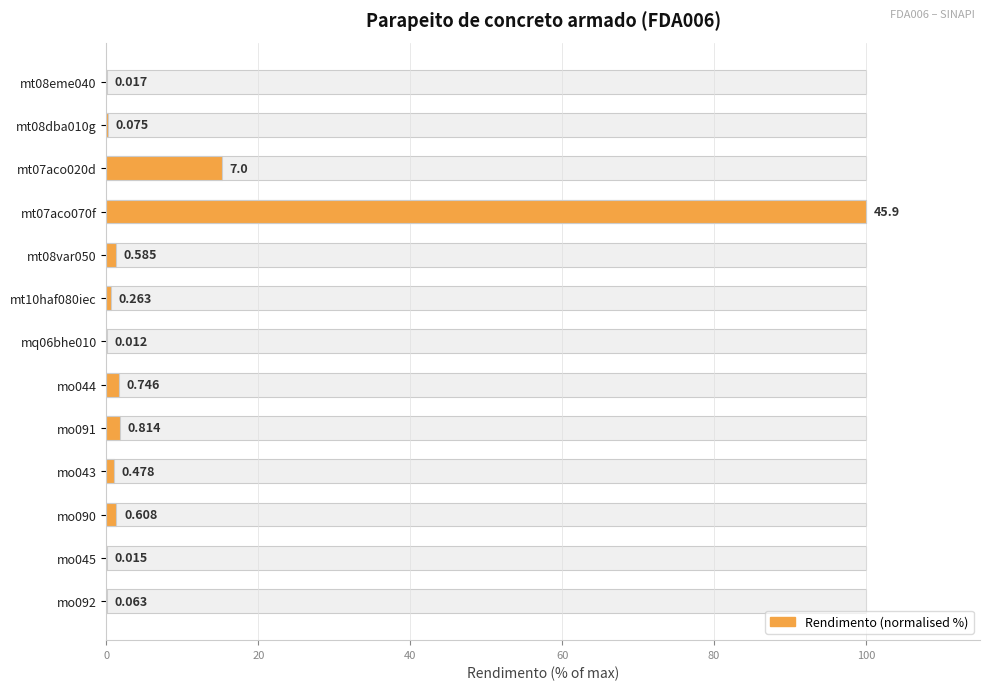

Is it true that the value at mt08eme040 is 0.0?

False